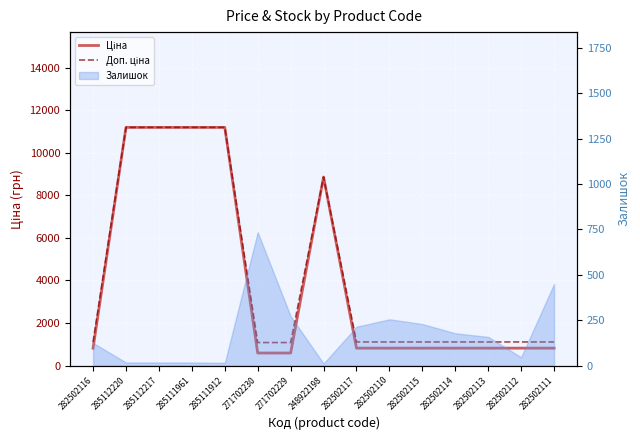

Is it true that Ціна equals 818.5 at 282502110?

True